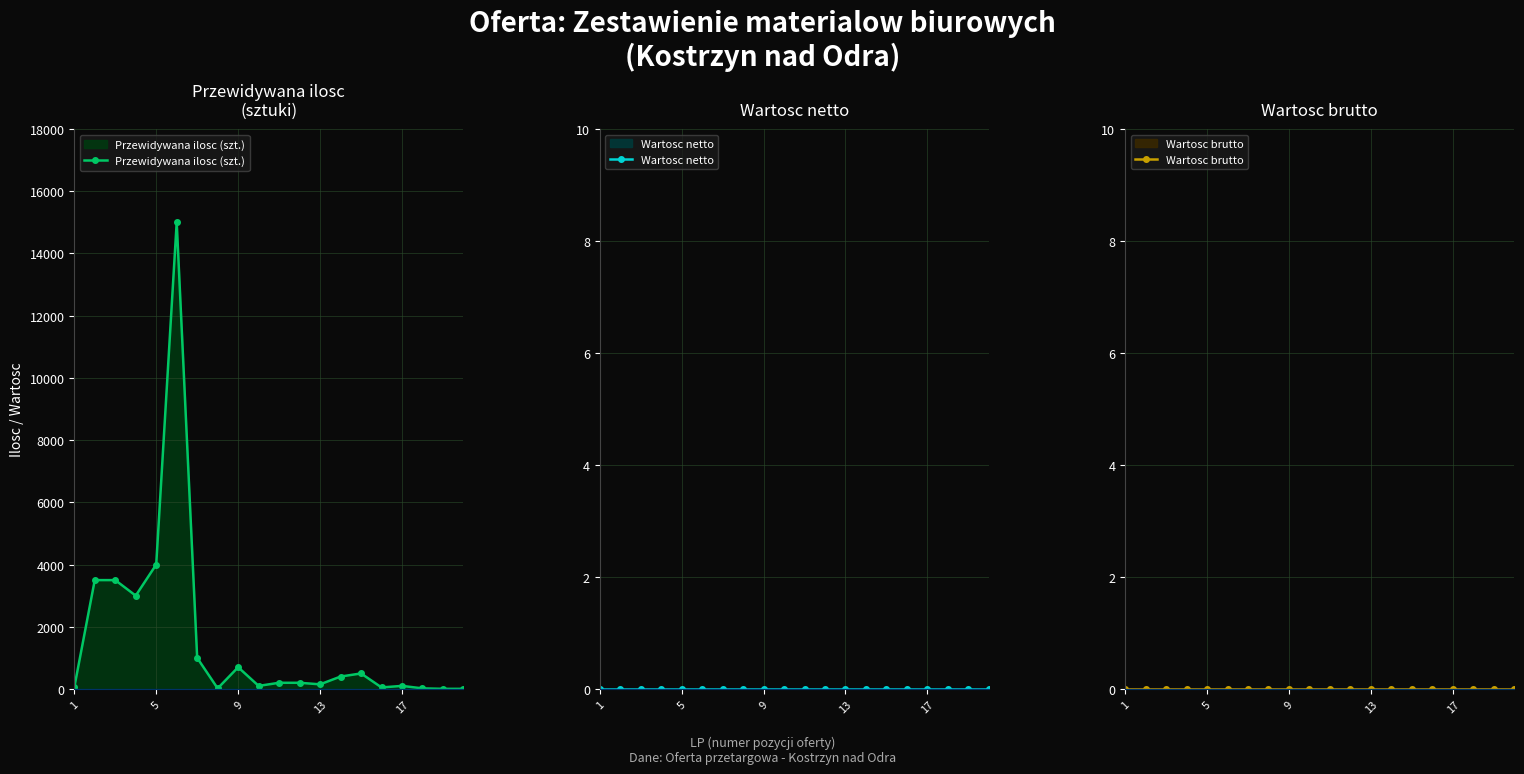

True or false: Wartosc brutto and Wartosc netto intersect in this chart.

False